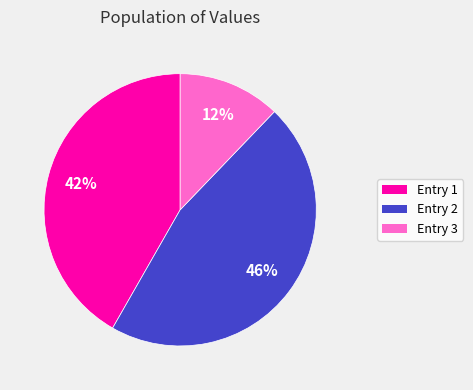

Do Entry 3 and Entry 1 together represent more than half of the pie?

Yes